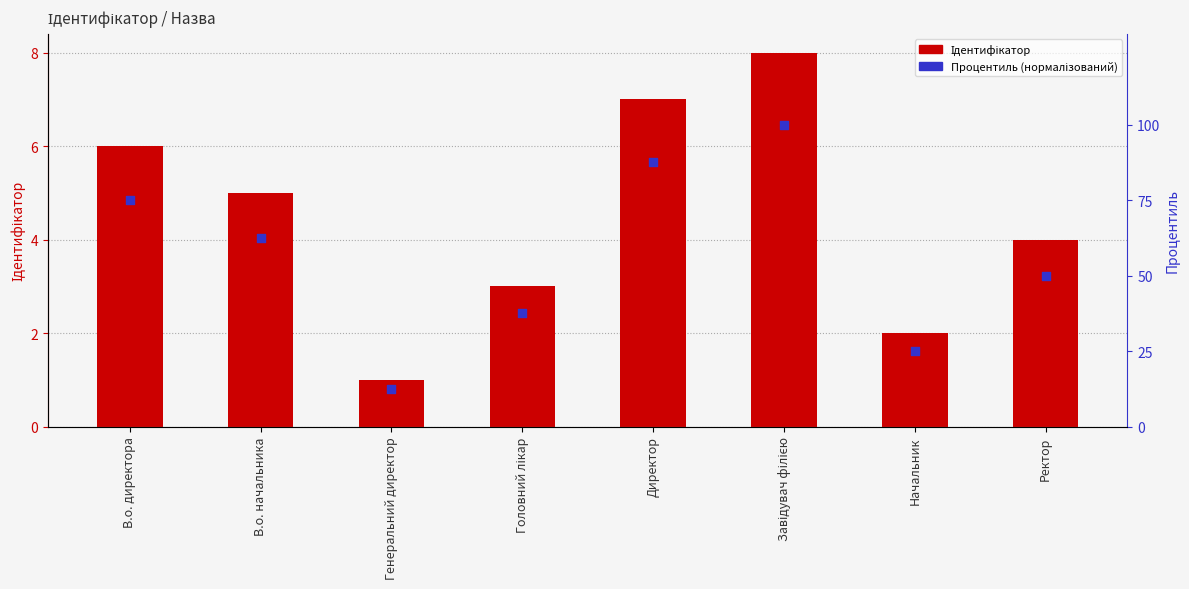

Which series reaches the minimum Y coordinate?

Ідентифікатор